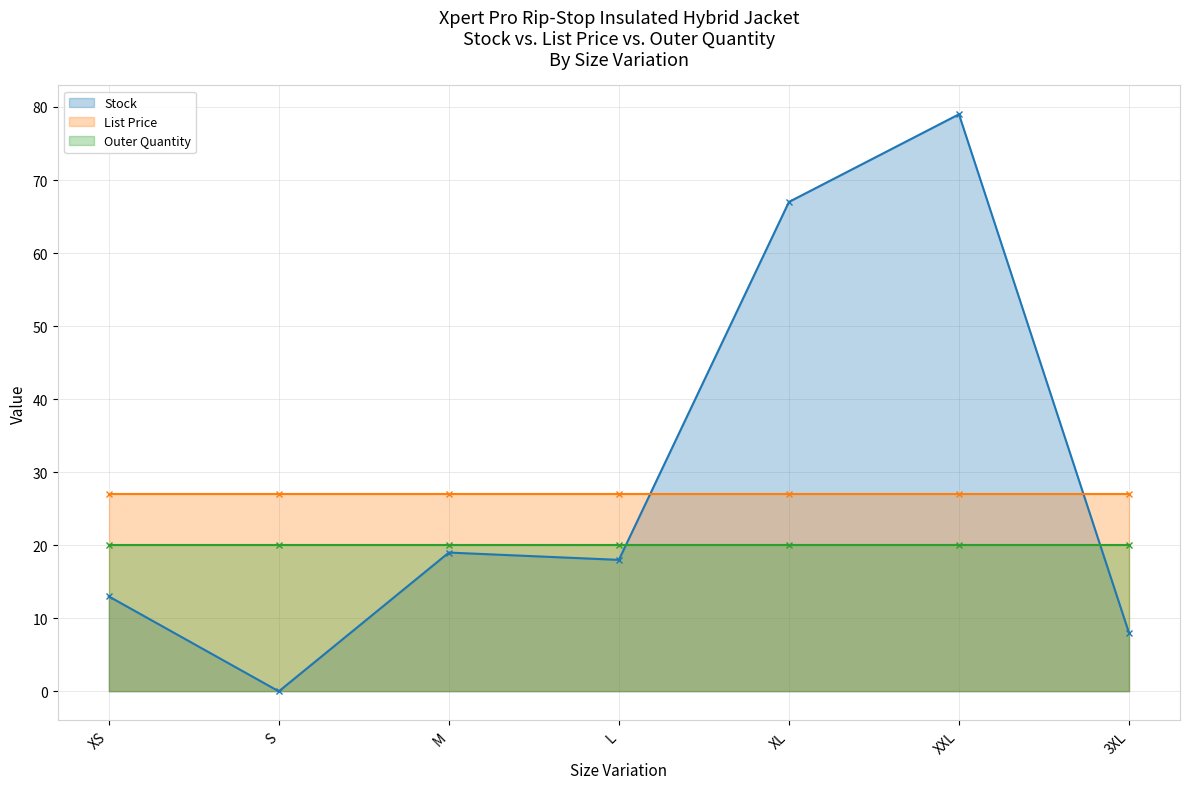

At which label is List Price closest to 26?

XS